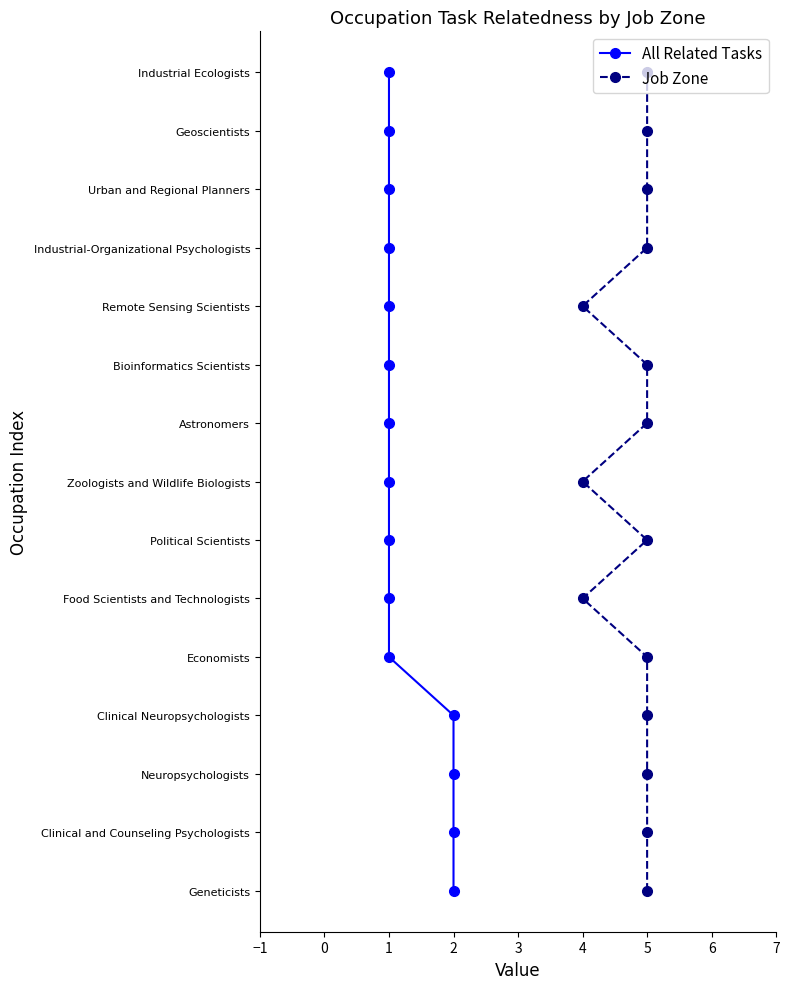

Which series has the largest range (max minus min)?

All Related Tasks